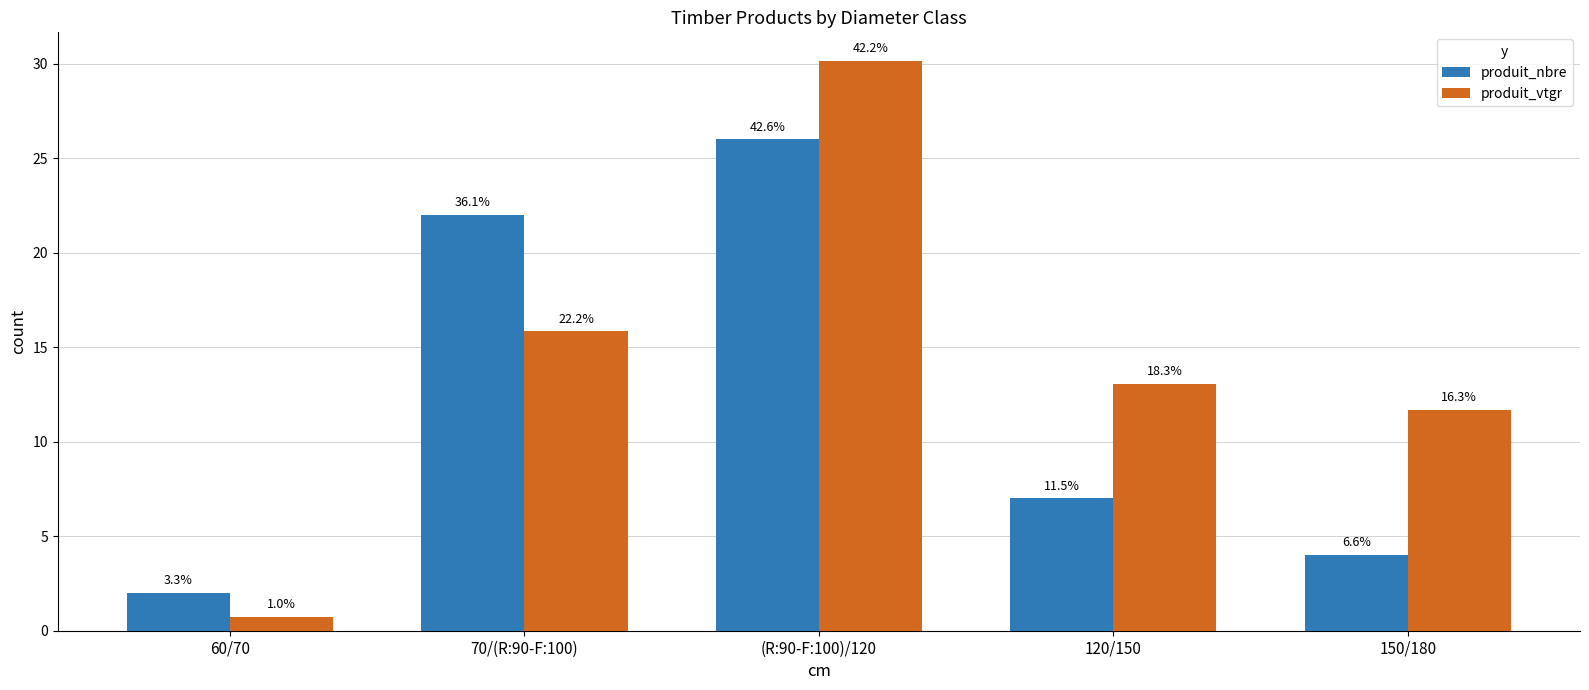

At which label does produit_vtgr reach its peak?

(R:90-F:100)/120